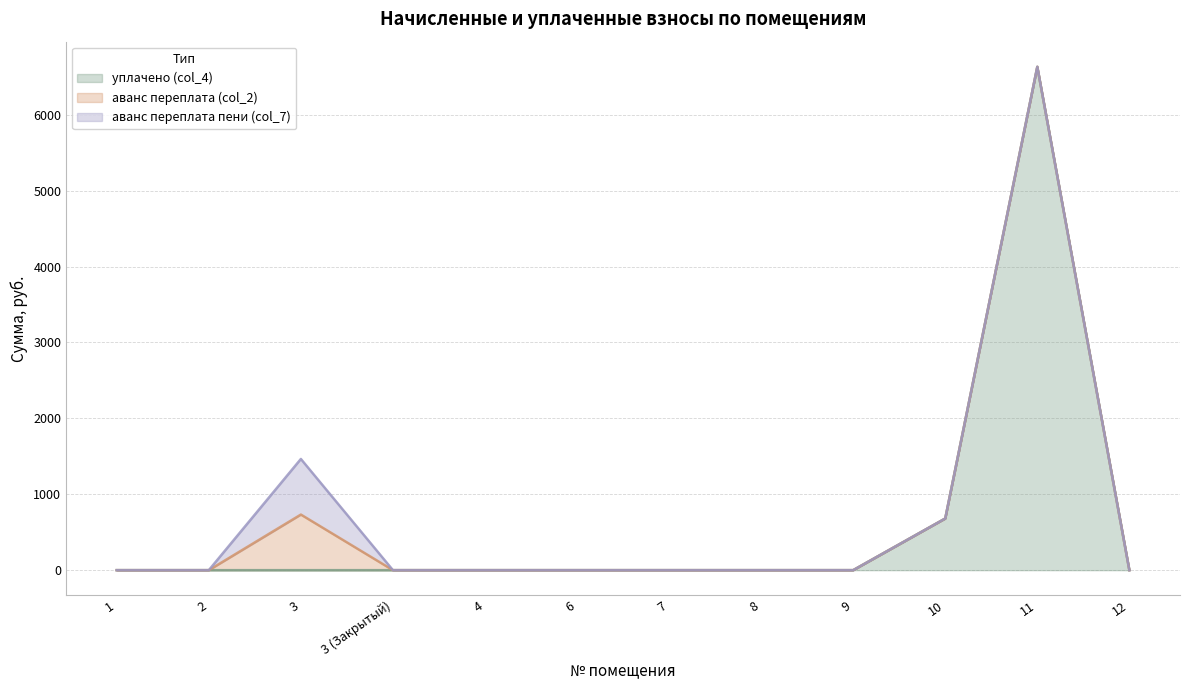

Which series changed the most between 4 and 6?

уплачено (col_4)